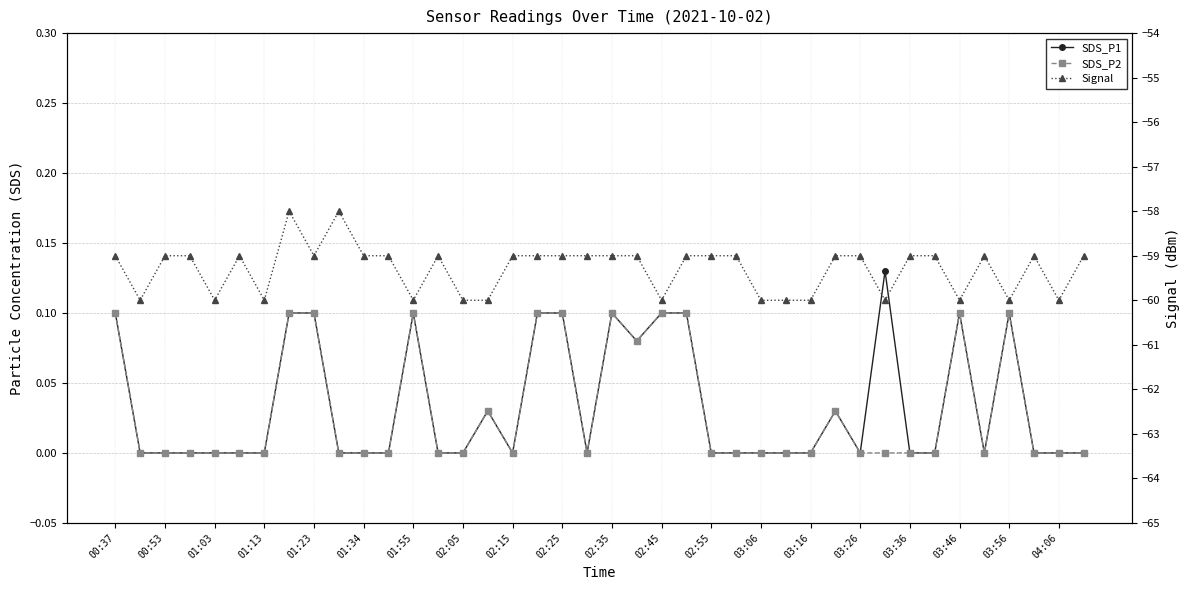

Rank the series at 01:03 from highest to lowest value.

SDS_P1, SDS_P2, Signal